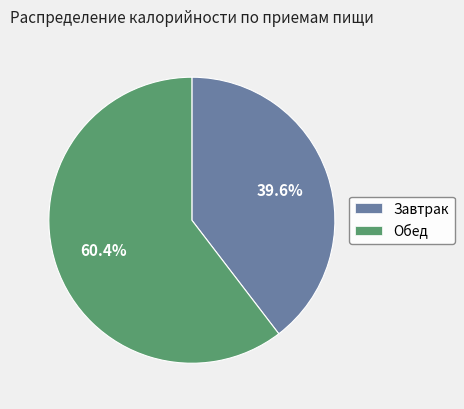

What is the smallest slice in the pie chart?

Завтрак